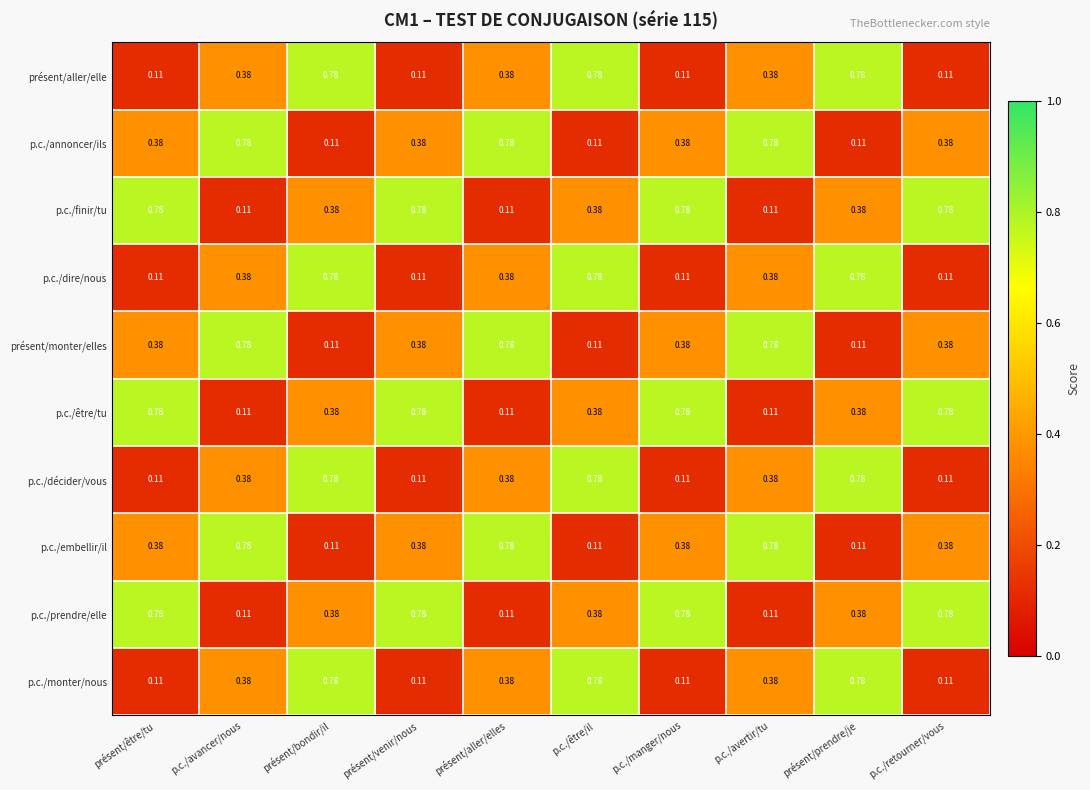

Count the number of data series in this chart.

10